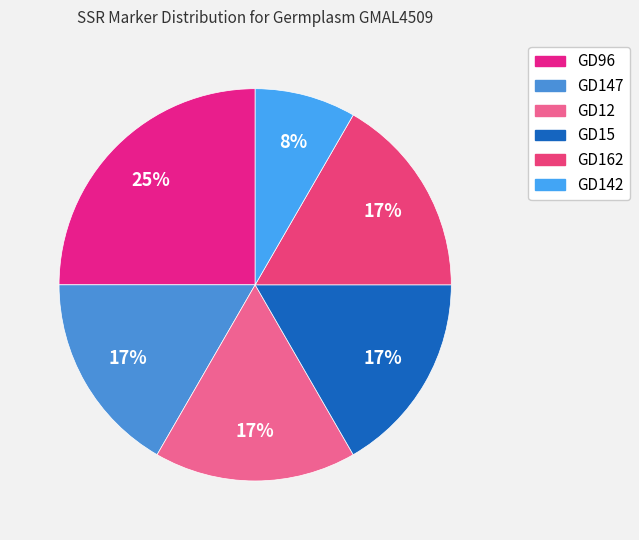

What is the largest slice in the pie chart?

GD96